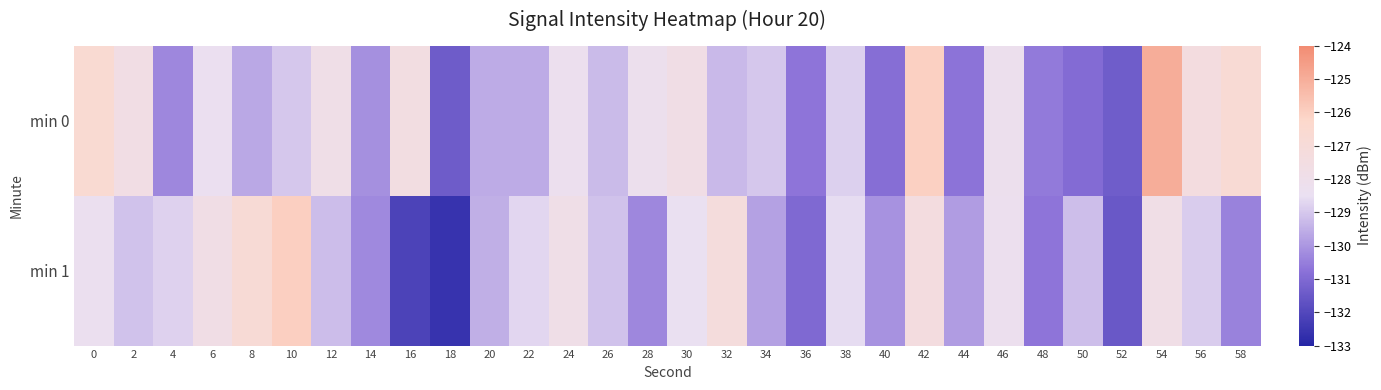

Which category has the lowest value across all series?

18